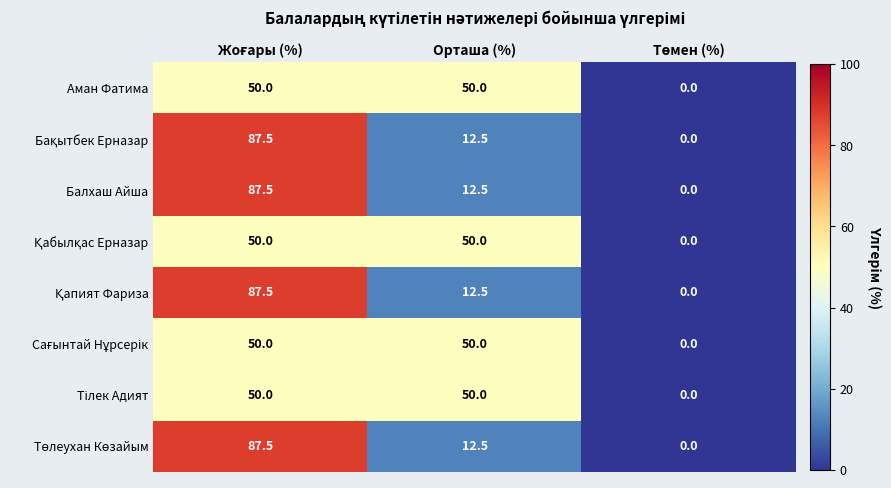

What is the difference between the highest and lowest values at Орташа (%)?

37.5